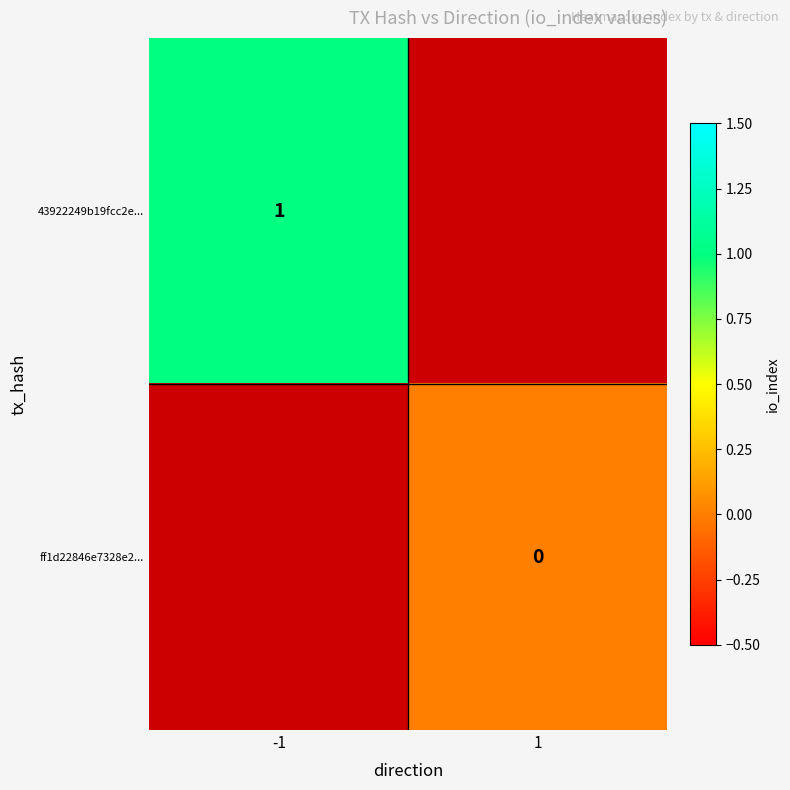

The 43922249b19fcc2e... series shows 1 at -1. True or false?

True